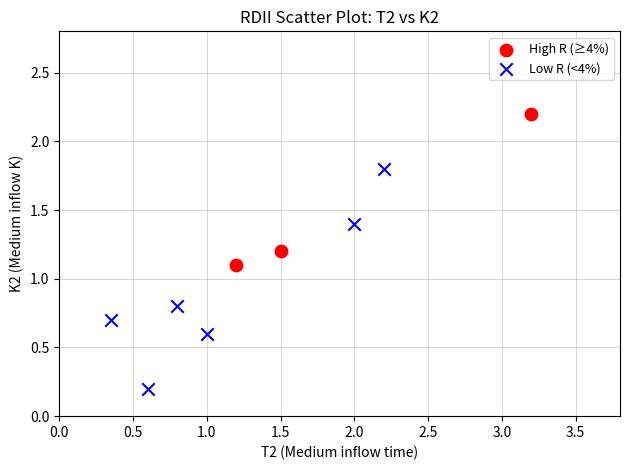

Which series reaches the maximum Y coordinate?

High R (≥4%)